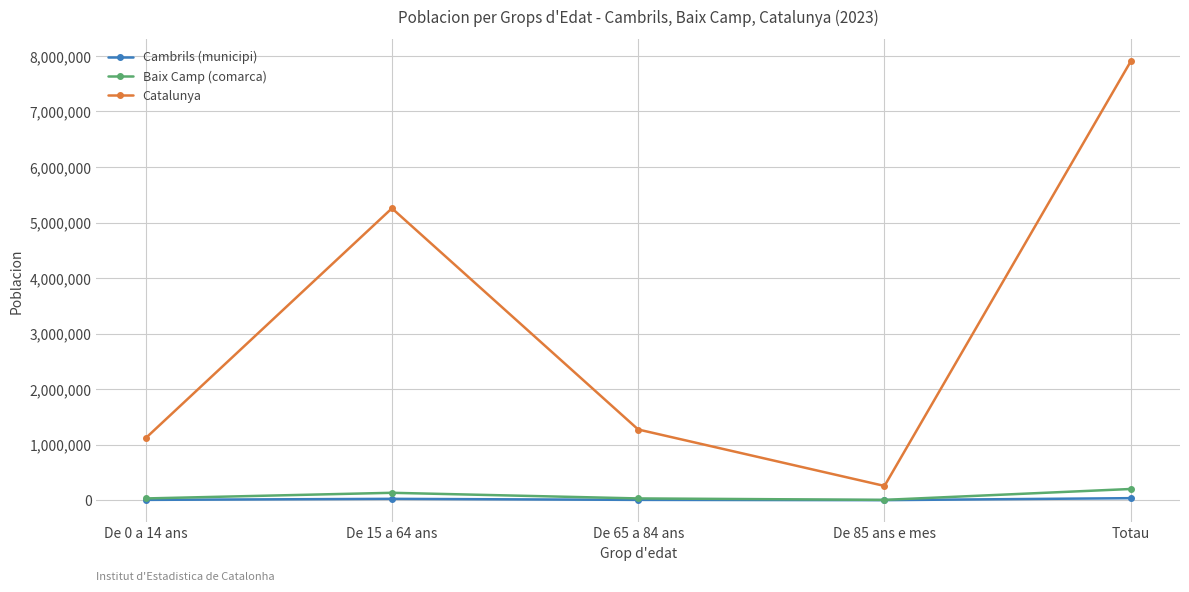

At which label is Catalunya closest to 4079212?

De 15 a 64 ans